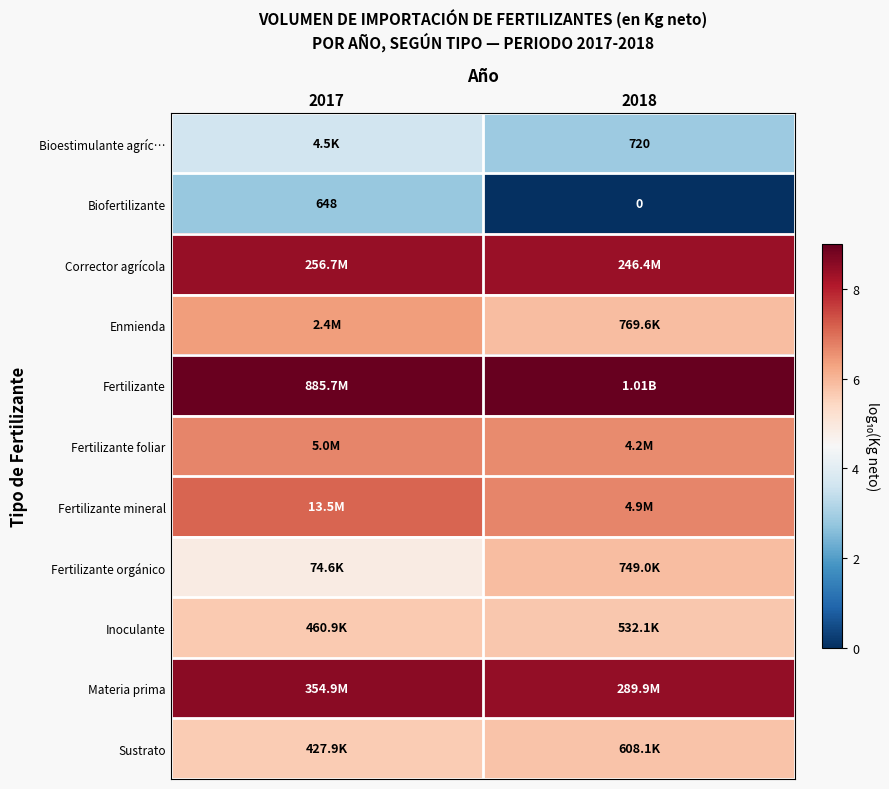

At which label does Enmienda reach its minimum?

2018